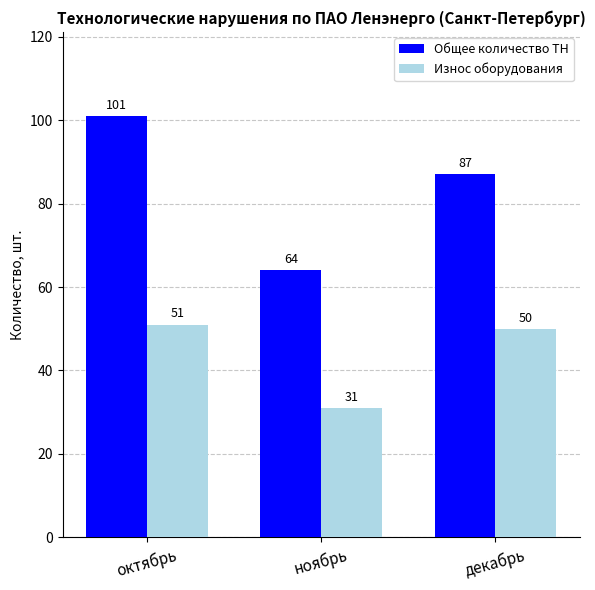

What are all the series names shown in the legend?

Общее количество ТН, Износ оборудования